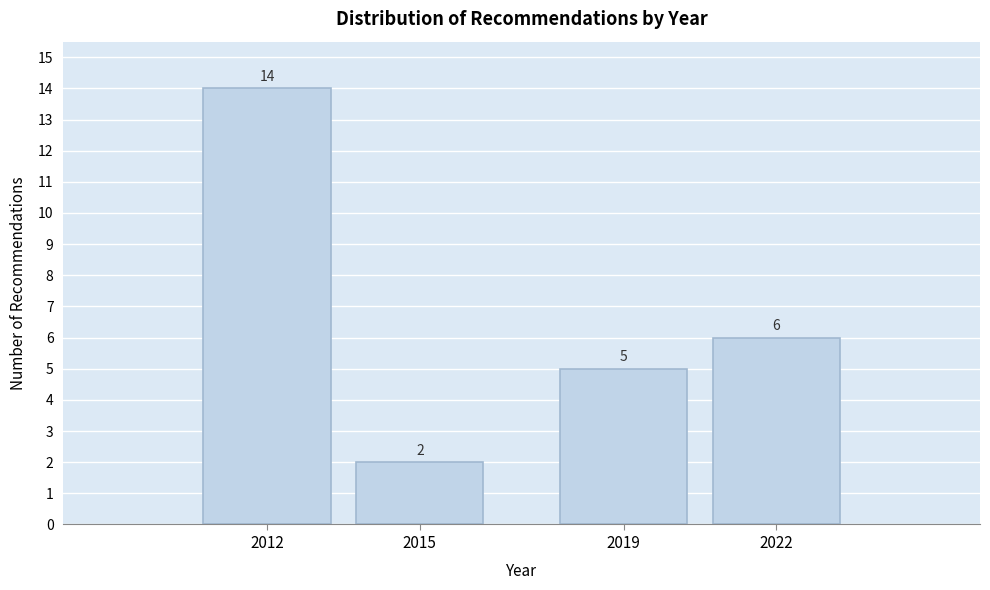

Reading left to right, what are all the values shown in this chart?

2012=14	2015=2	2019=5	2022=6